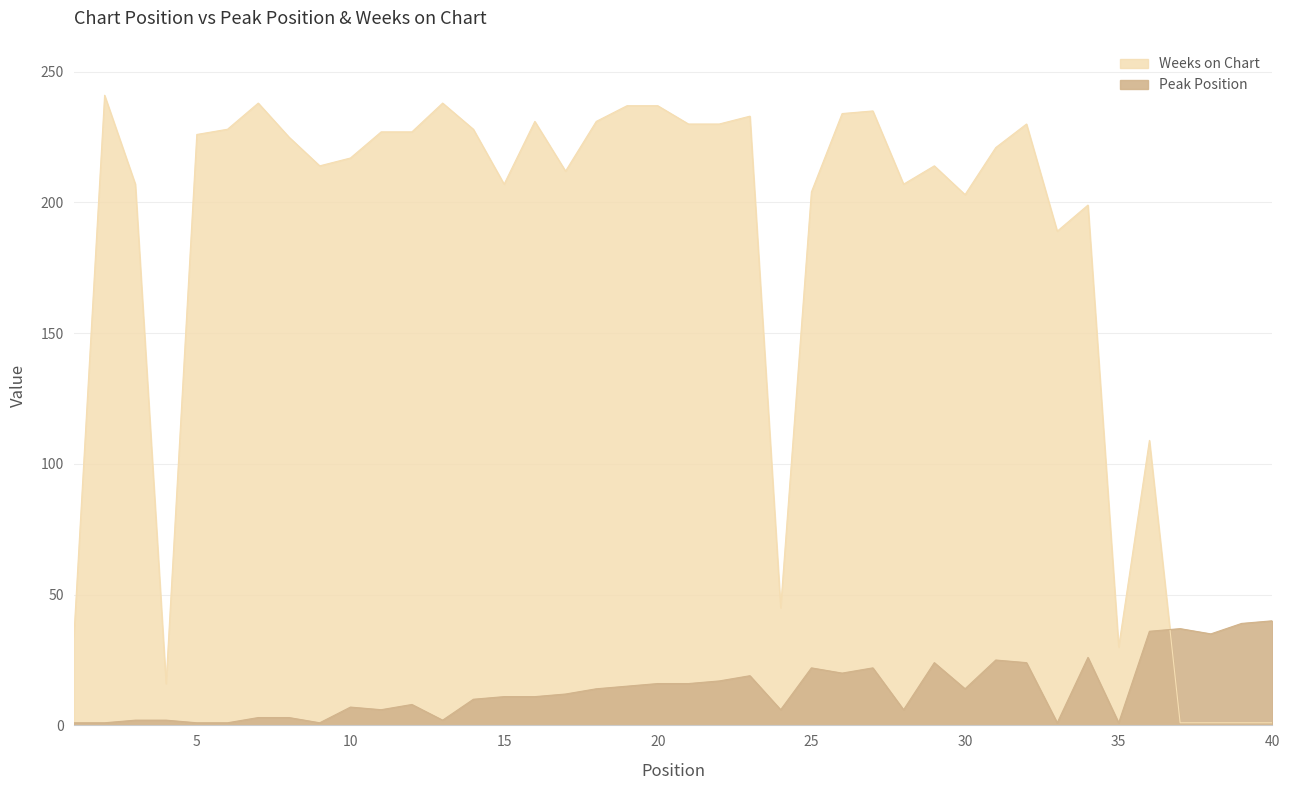

Where do Peak Position and Weeks on Chart first cross each other?

36 and 37